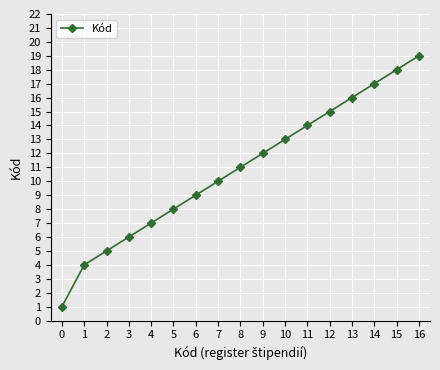

Reading left to right, list all the values displayed in this chart.

0=1	1=4	2=5	3=6	4=7	5=8	6=9	7=10	8=11	9=12	10=13	11=14	12=15	13=16	14=17	15=18	16=19